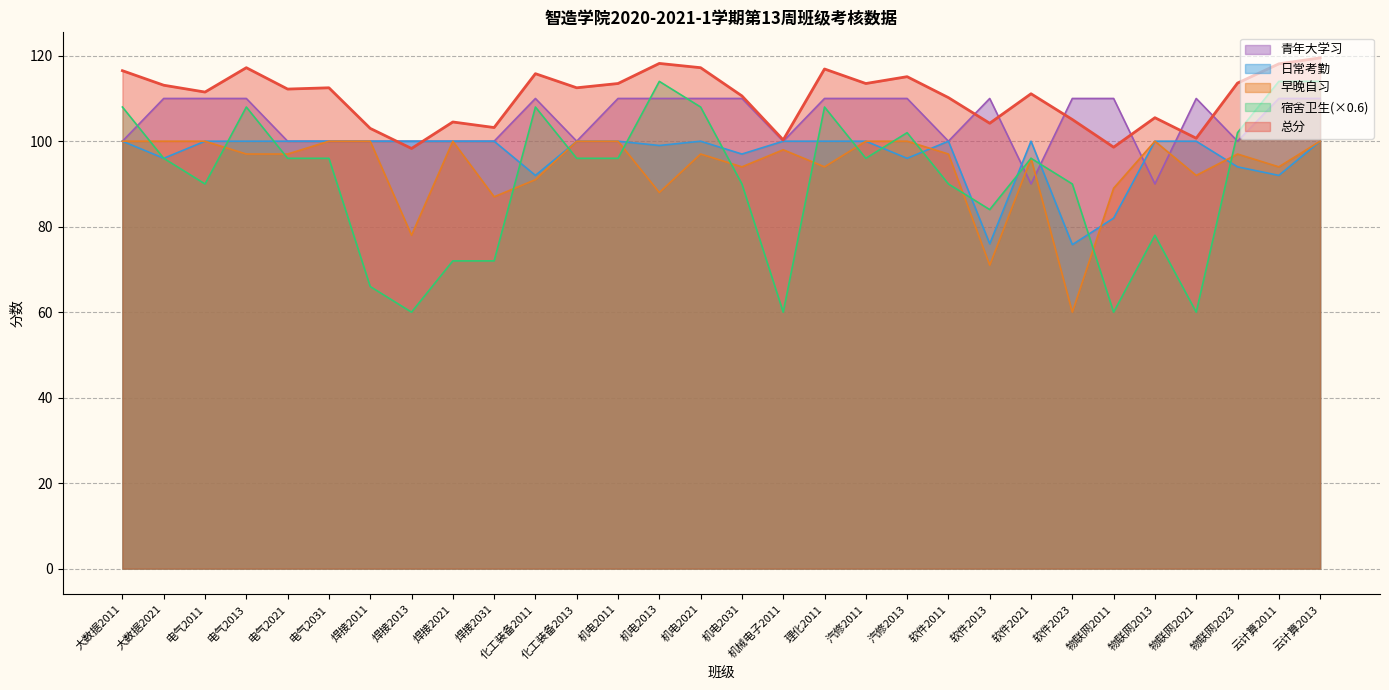

Where is 总分 nearest to the value 108?

软件2011